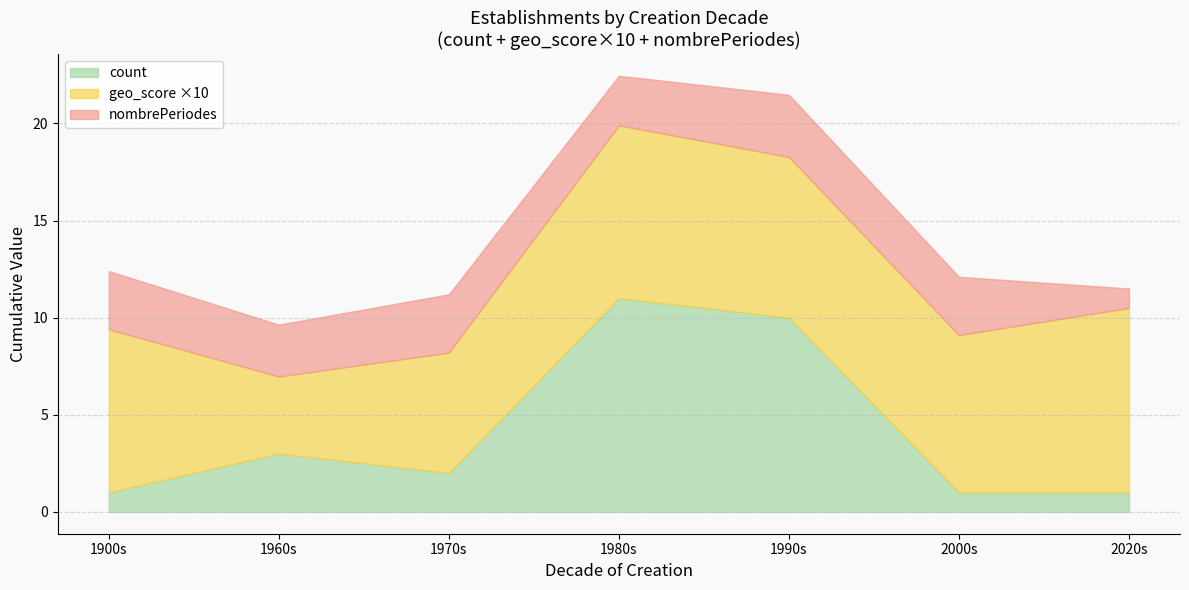

True or false: count_by_decade and geo_score_mean_by_decade intersect in this chart.

False